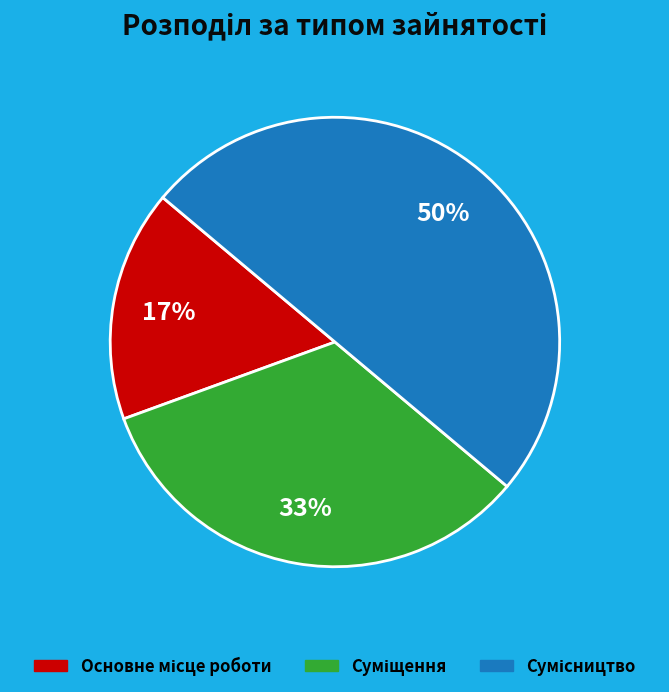

To the nearest percent, what is the average slice percentage?

33%